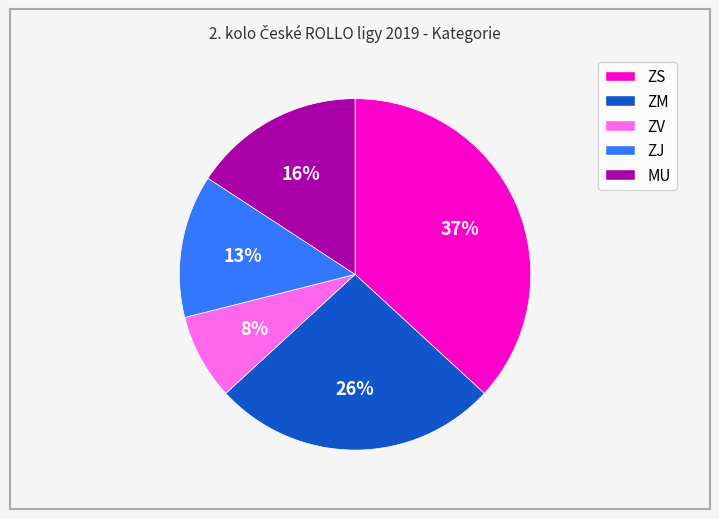

The ZJ slice represents 28% of the pie. True or false?

False